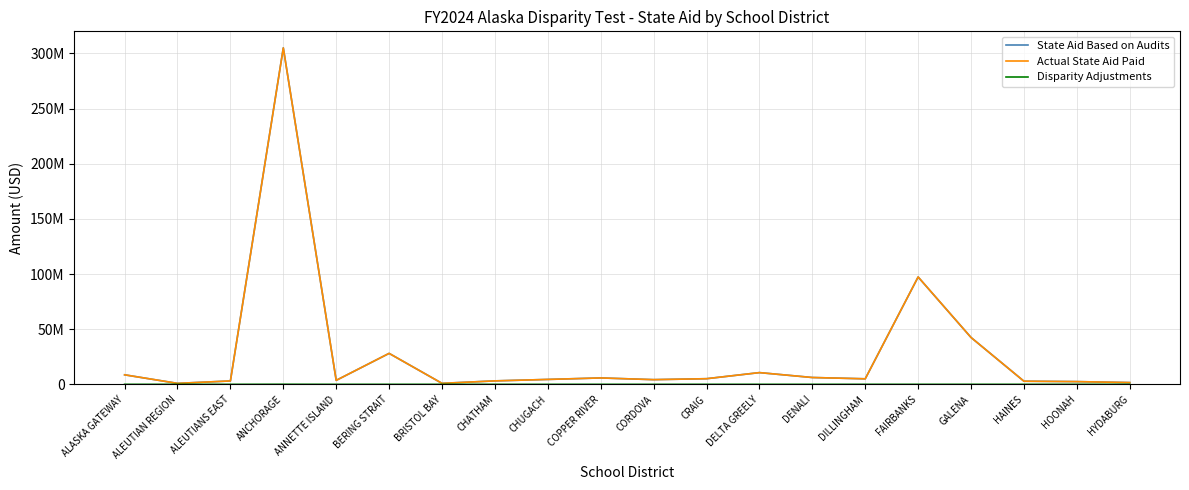

Is this an area chart (filled region under the line)?

No